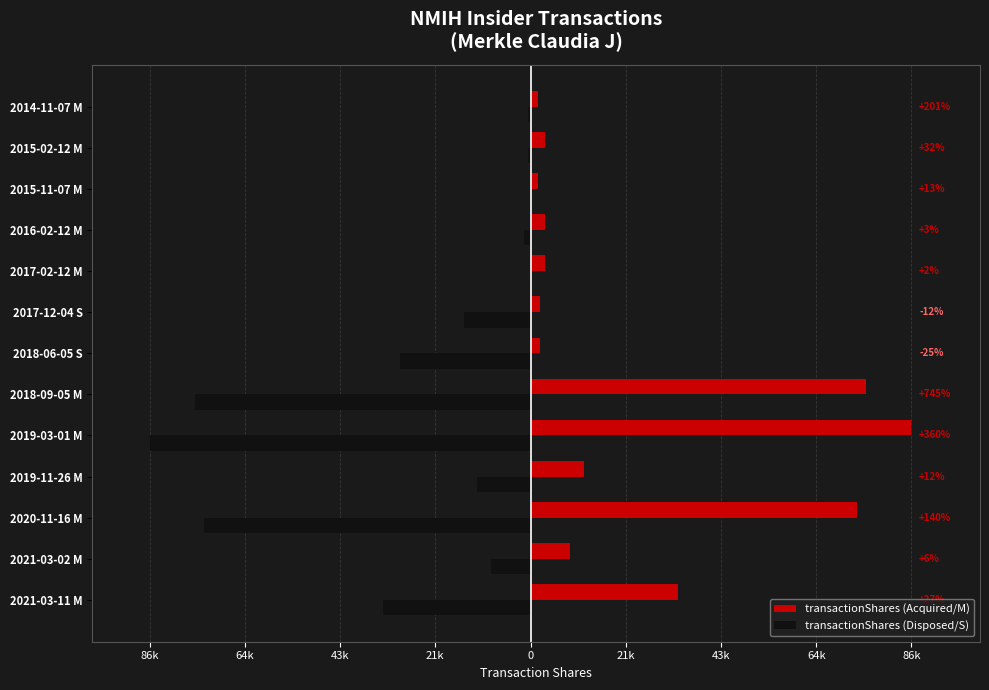

What are all the series names shown in the legend?

transactionShares (Acquired/M), transactionShares (Disposed/S)